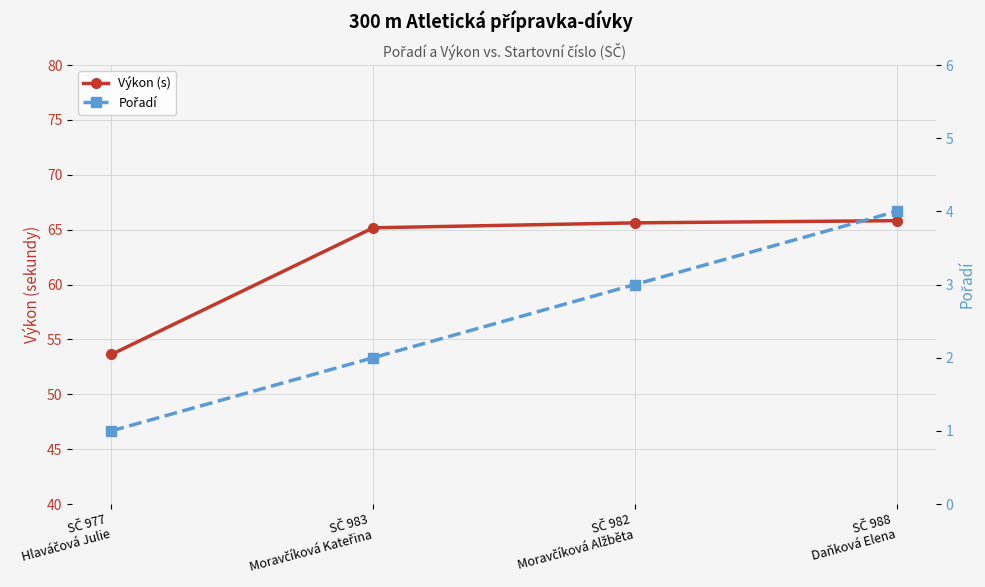

True or false: Pořadí and Výkon (s) cross at least once.

False